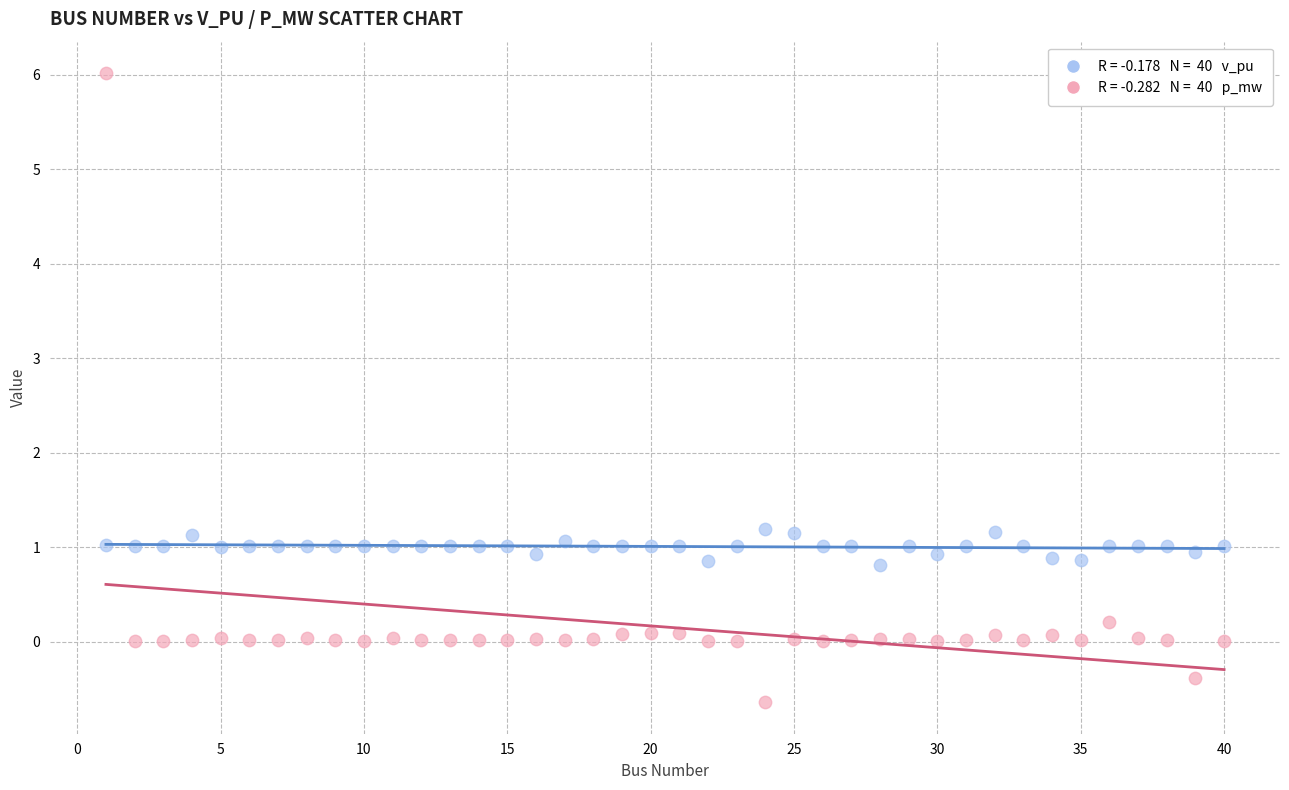

Across all data points, what is the range of Y values (max minus min)?

6.7